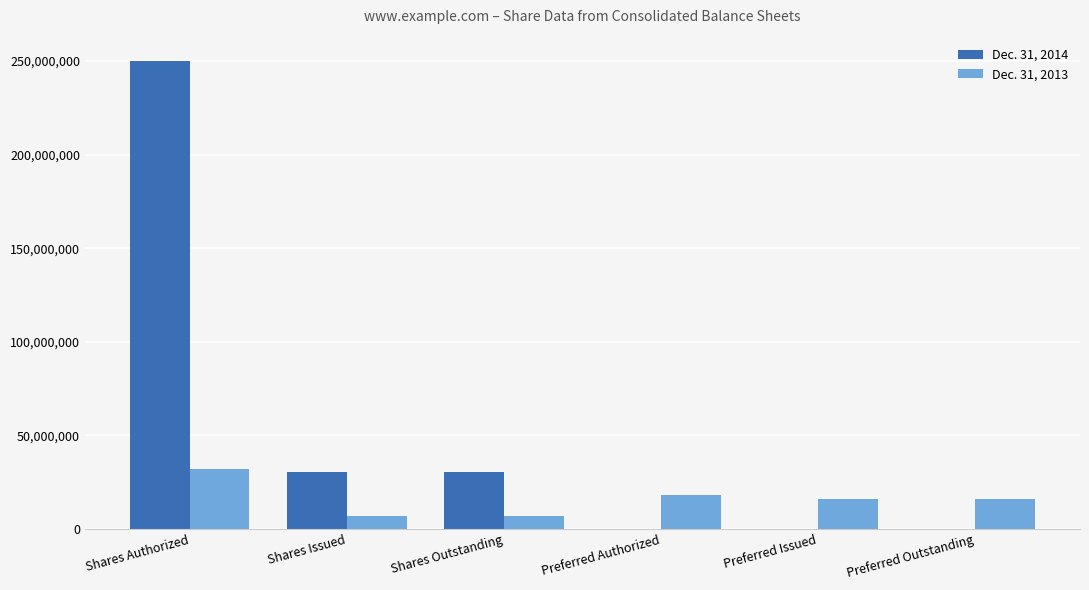

Which series has the widest spread of values?

Dec. 31, 2014